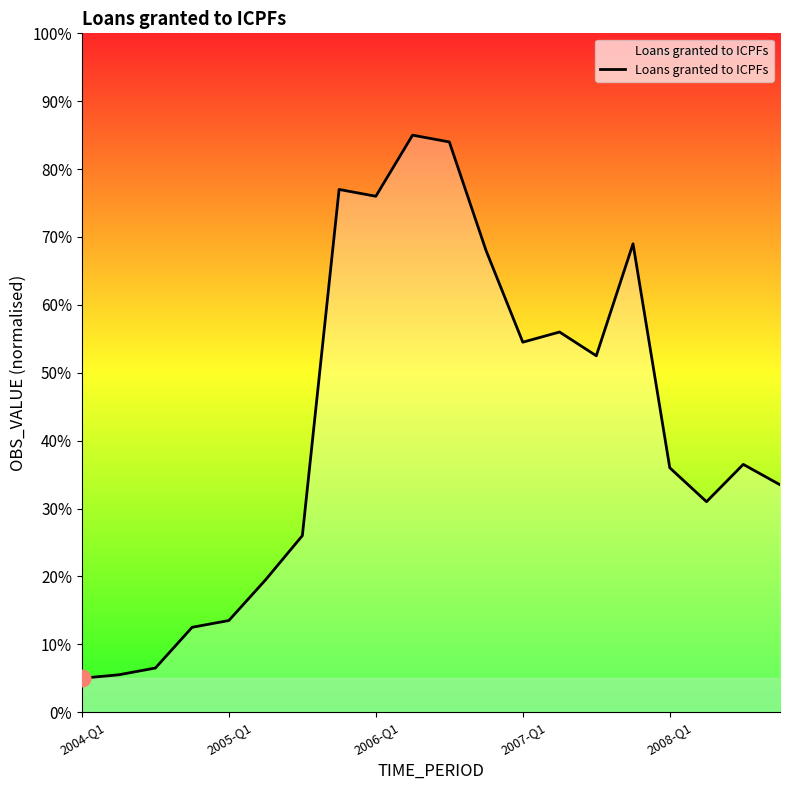

What is the difference between the maximum and minimum values?

80.0